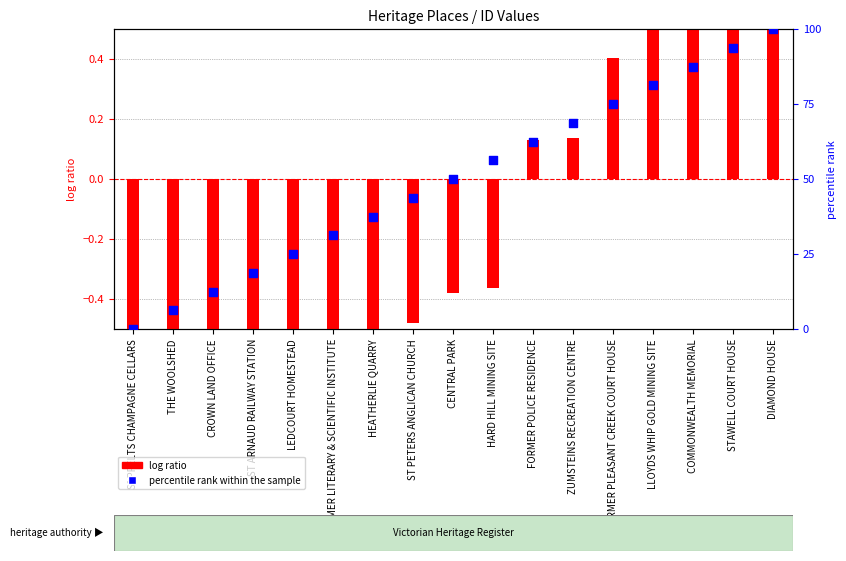

What is the change in value from SEPPELTS CHAMPAGNE CELLARS to CROWN LAND OFFICE?

+12.5